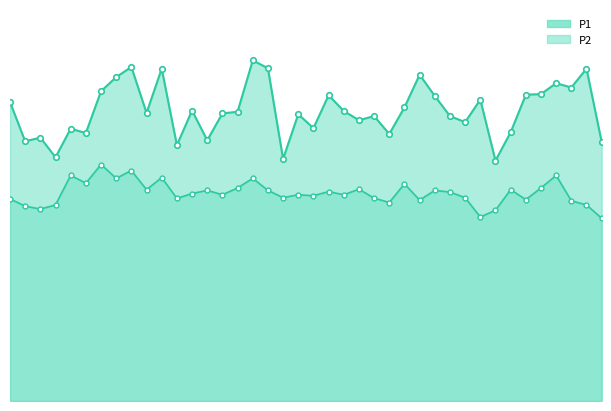

Is the value of P2 at 30 greater than the value of P1 at 17?

No